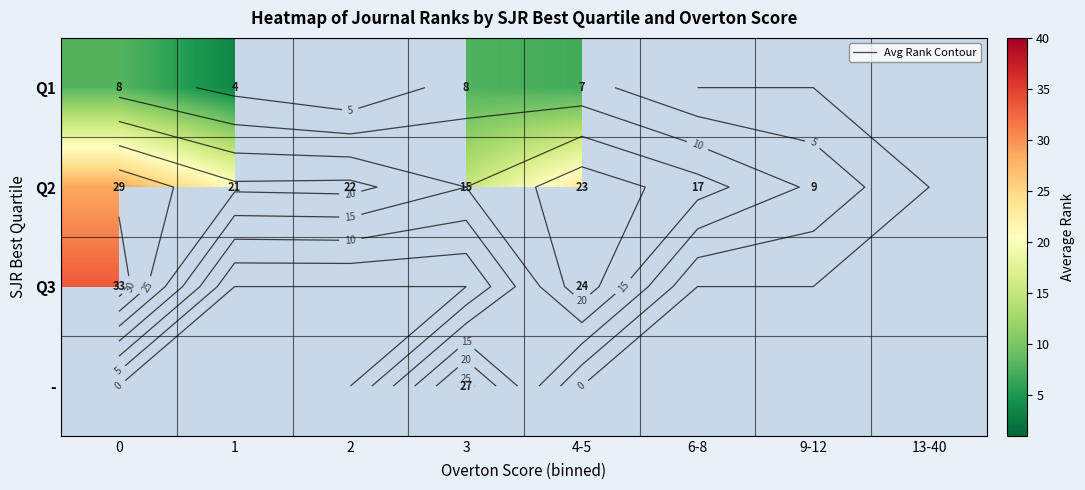

How many values in the Q2 series are below 21?

3